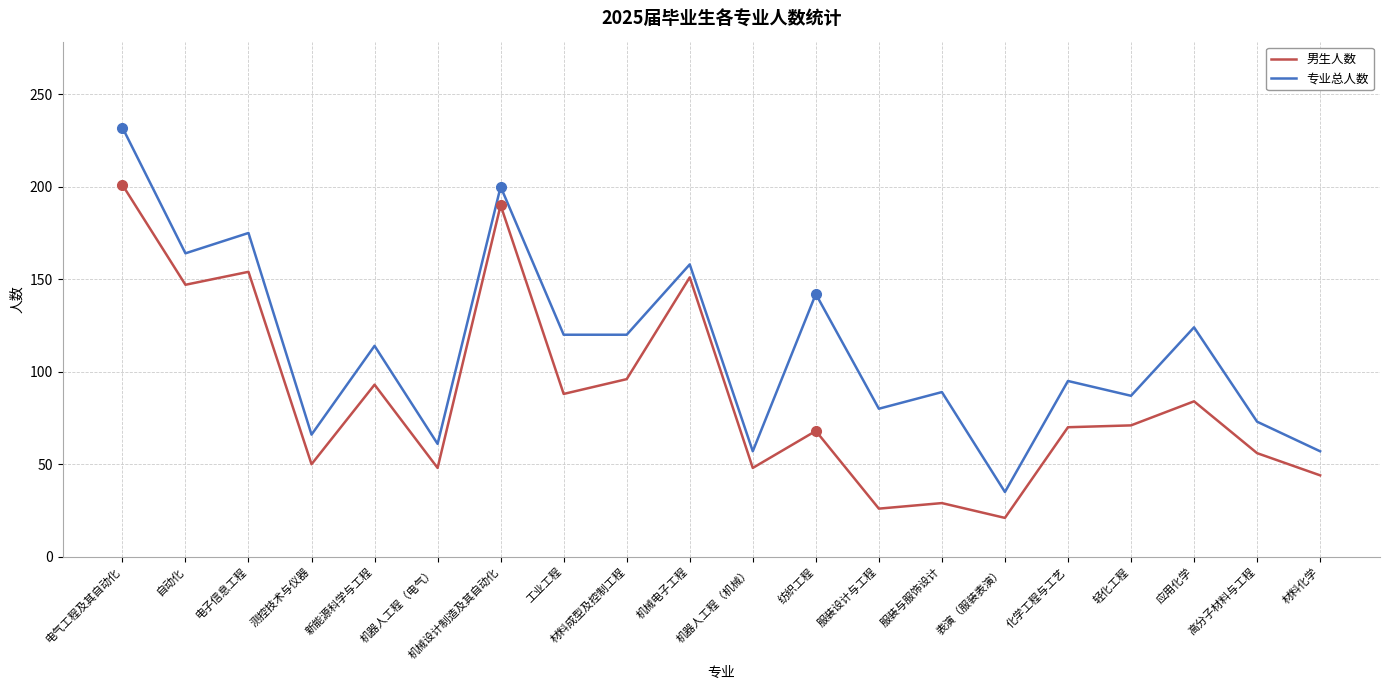

Where does the 男生人数 series first go above 71?

电气工程及其自动化